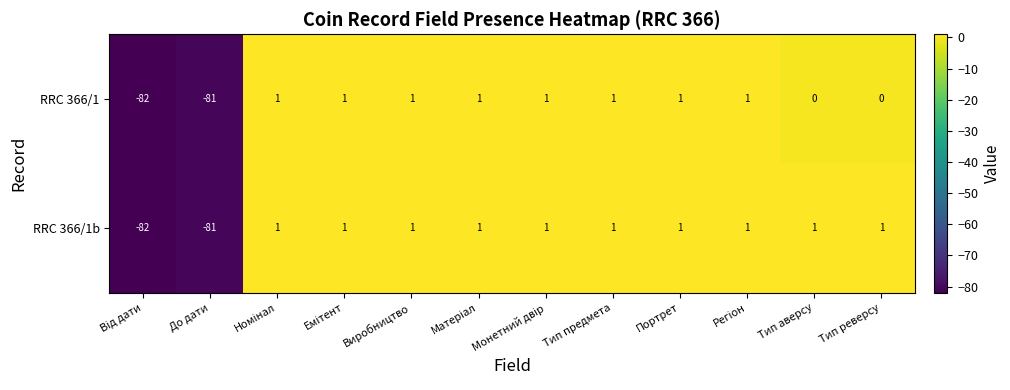

Which category has the highest value in the RRC 366/1b series?

Номінал